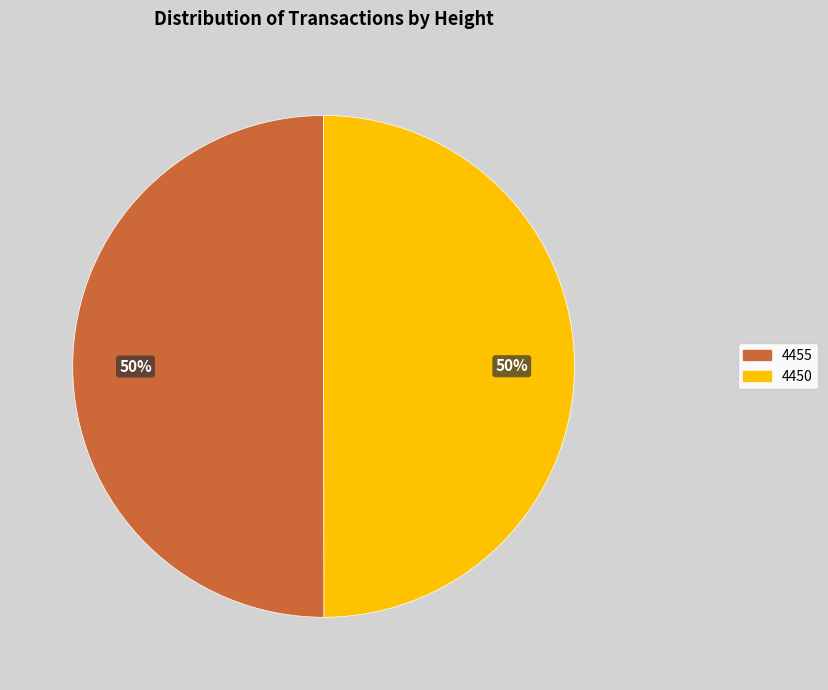

To the nearest percent, what portion does 4450 represent?

50%